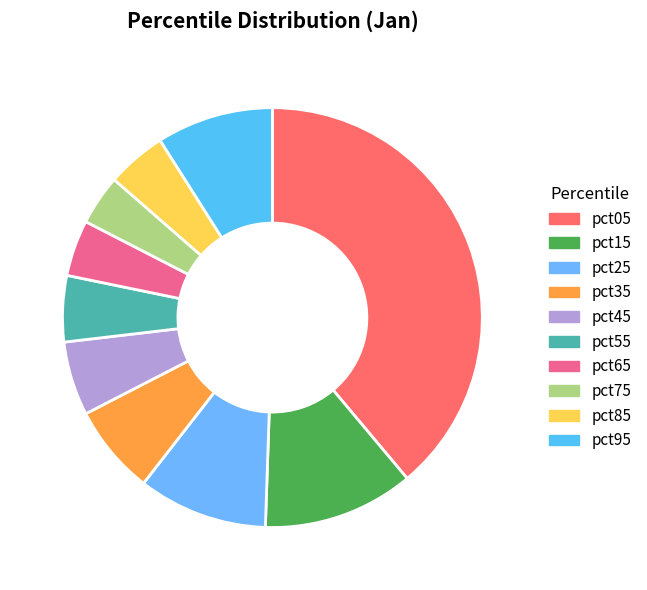

Count the number of slices in the pie.

10